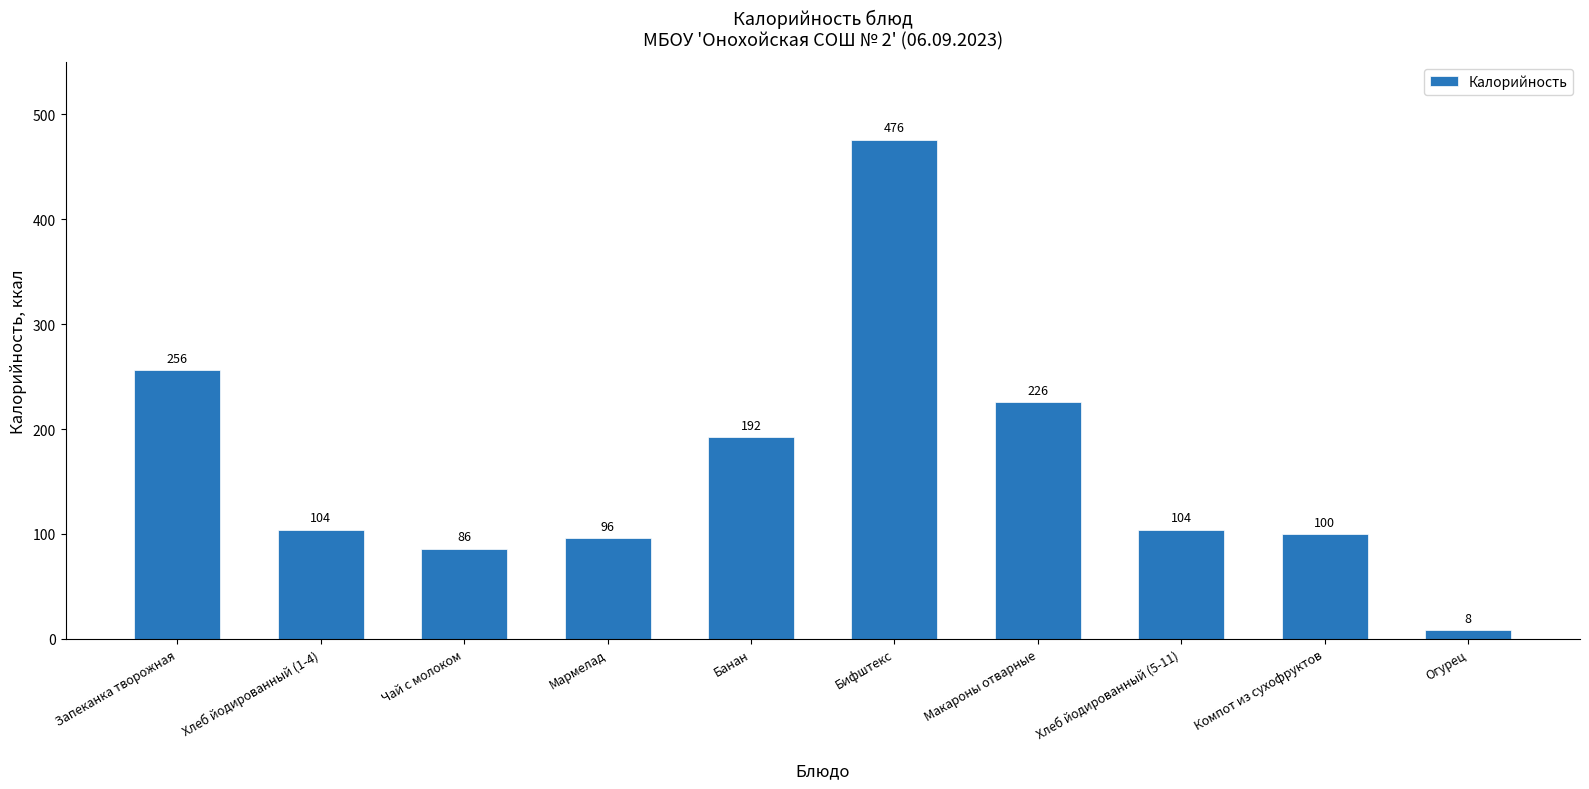

At which label is the value closest to 242?

Запеканка творожная